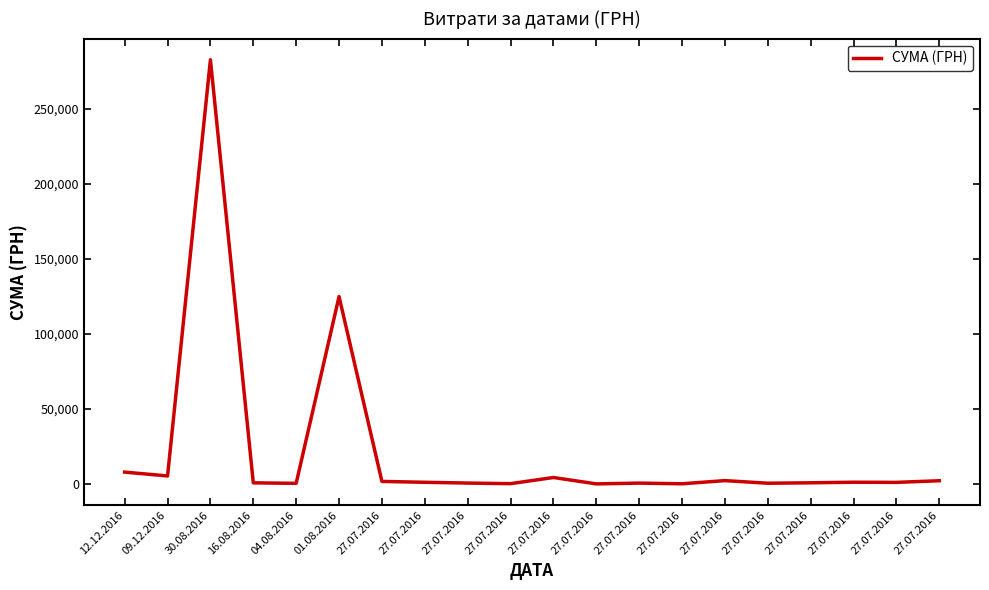

Which has a higher value, 27.07.2016 or 30.08.2016?

30.08.2016